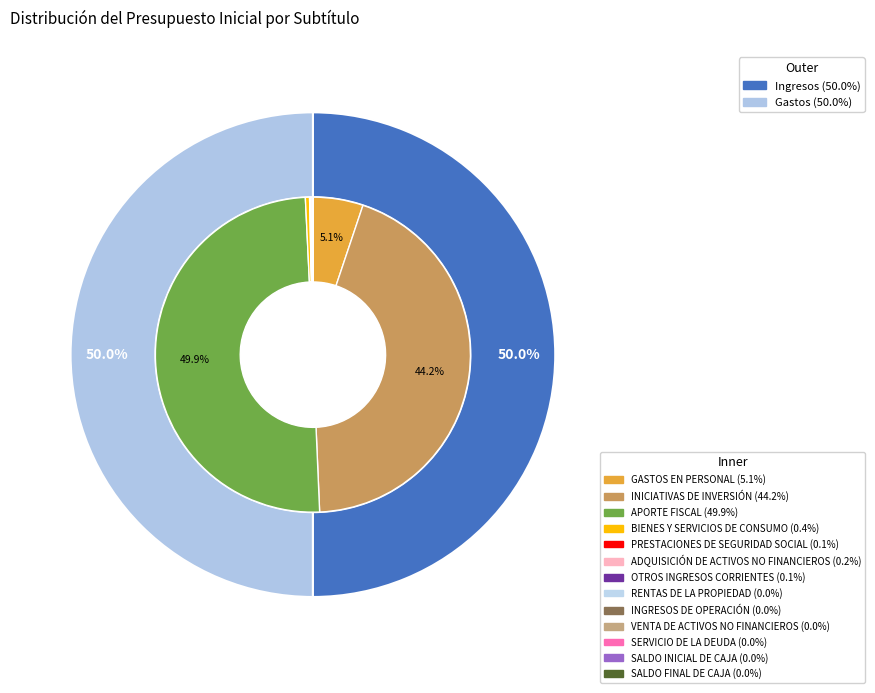

What is the ratio of the value at INICIATIVAS DE INVERSIÓN to the value at SALDO FINAL DE CAJA?

10123.7